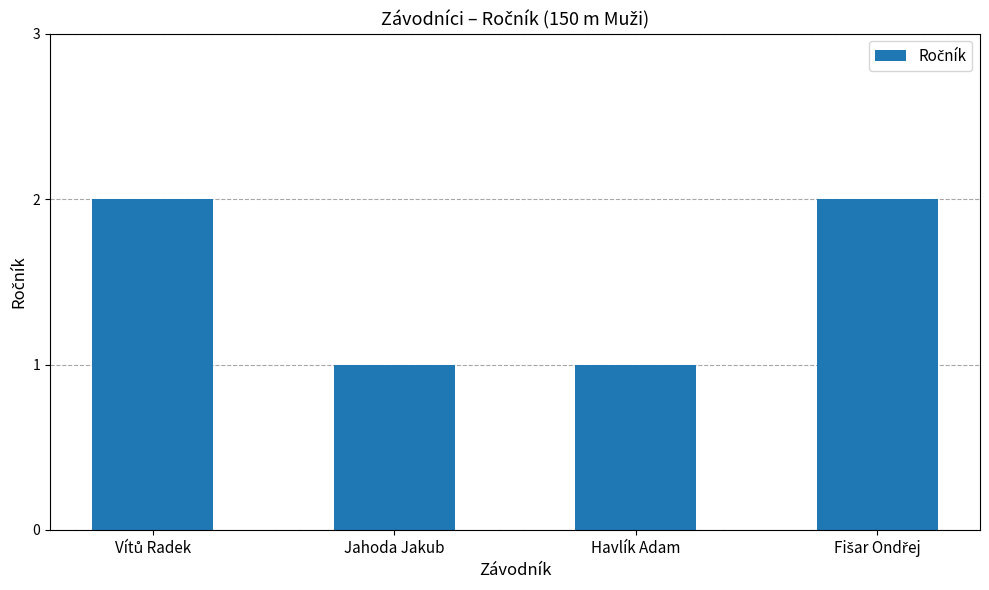

Reading left to right, extract all data points from this chart.

2	1	1	2